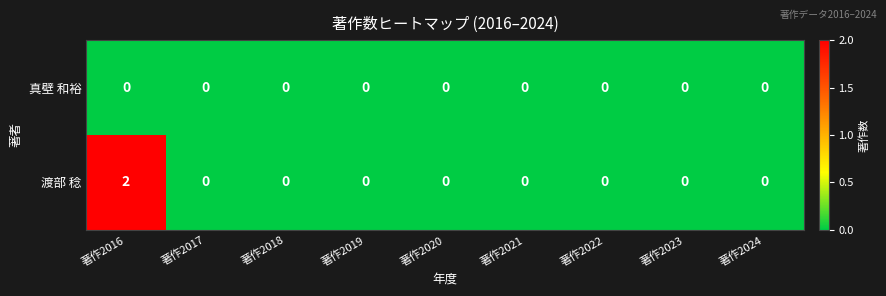

Reading left to right, transcribe all the data shown in this chart.

真壁 和裕: 著作2016=0	著作2017=0	著作2018=0	著作2019=0	著作2020=0	著作2021=0	著作2022=0	著作2023=0	著作2024=0
渡部 稔: 著作2016=2	著作2017=0	著作2018=0	著作2019=0	著作2020=0	著作2021=0	著作2022=0	著作2023=0	著作2024=0